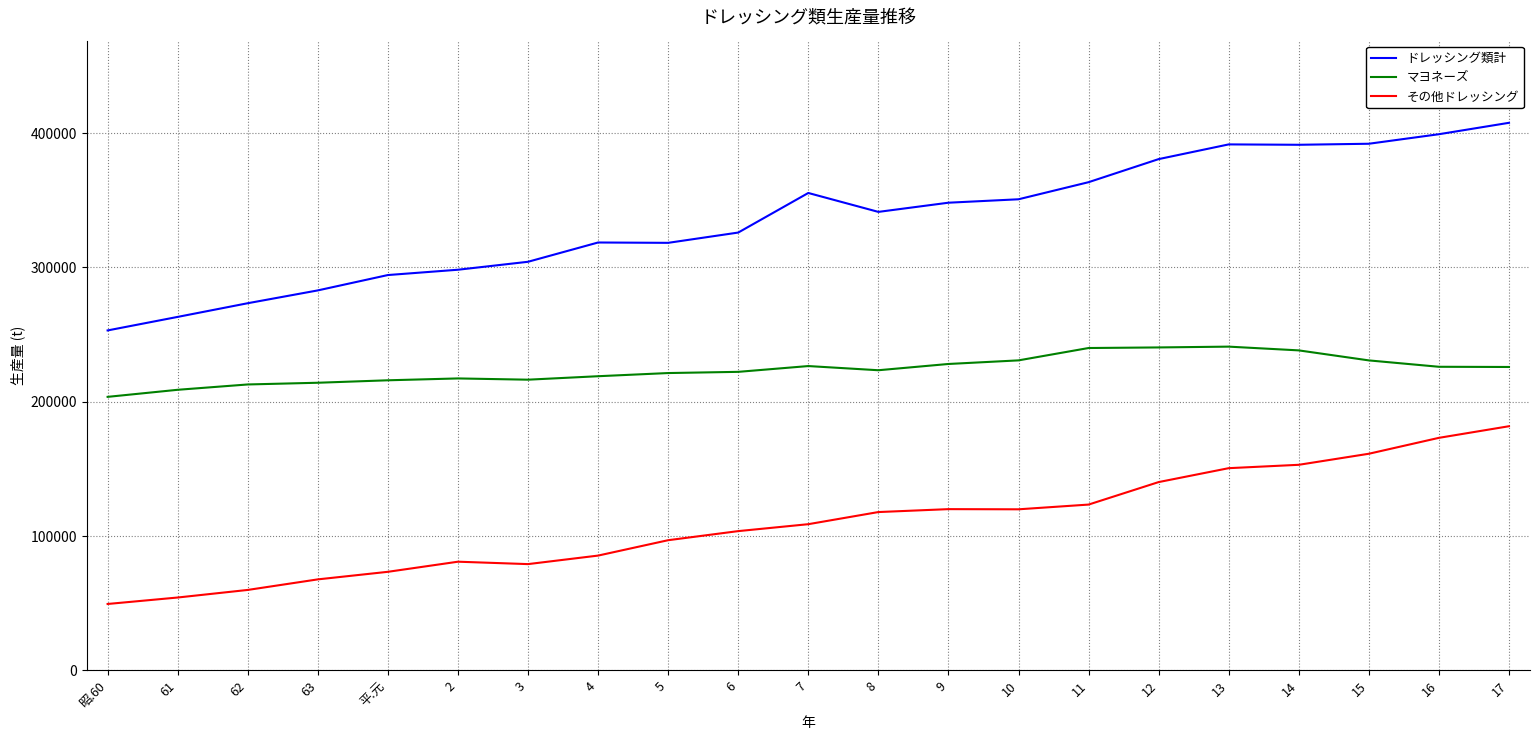

Between 62 and 11, which series saw the biggest shift?

ドレッシング類計